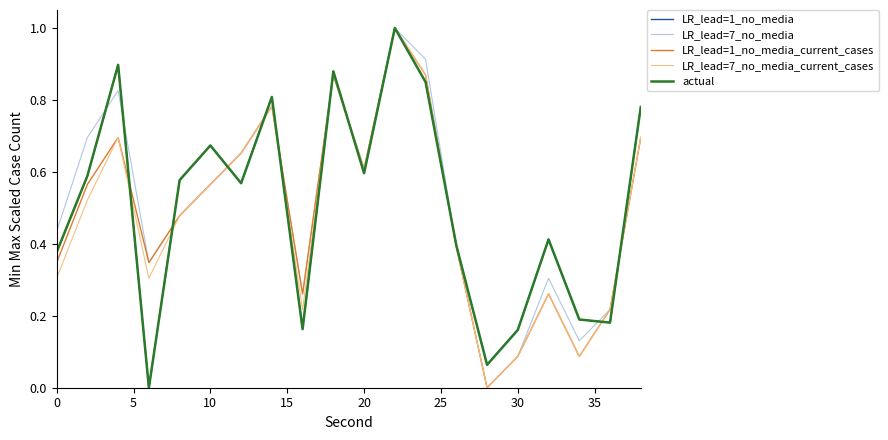

Is this an area chart (filled region under the line)?

No